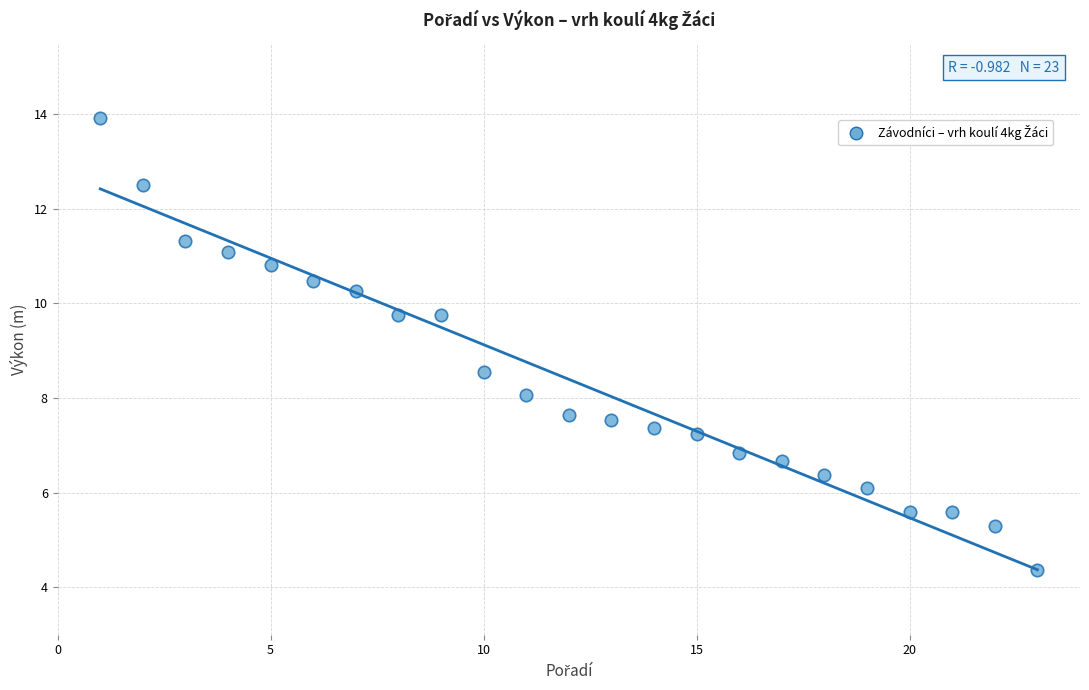

What is the range of X values (max minus min)?

22.0